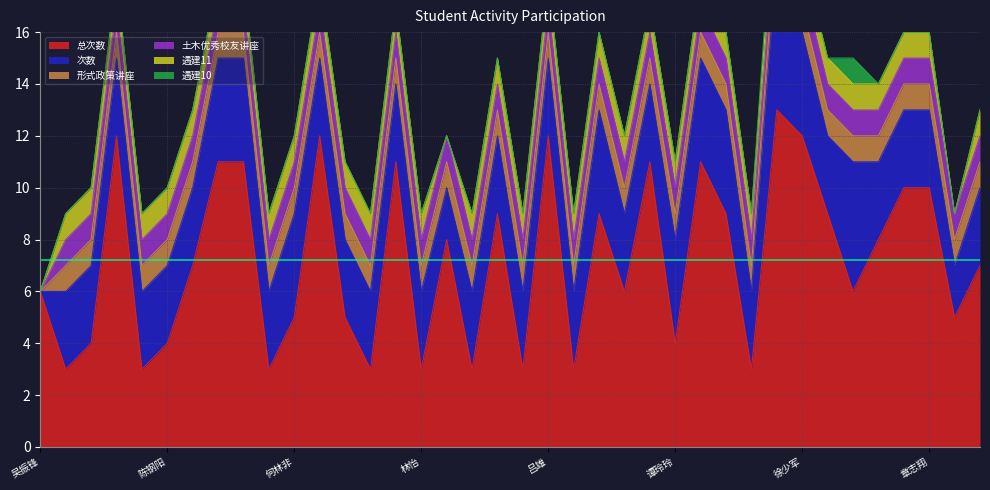

At 何林非, list the series in order from smallest to largest.

遇建10, 形式政策讲座, 土木优秀校友讲座, 遇建11, 次数, 总次数